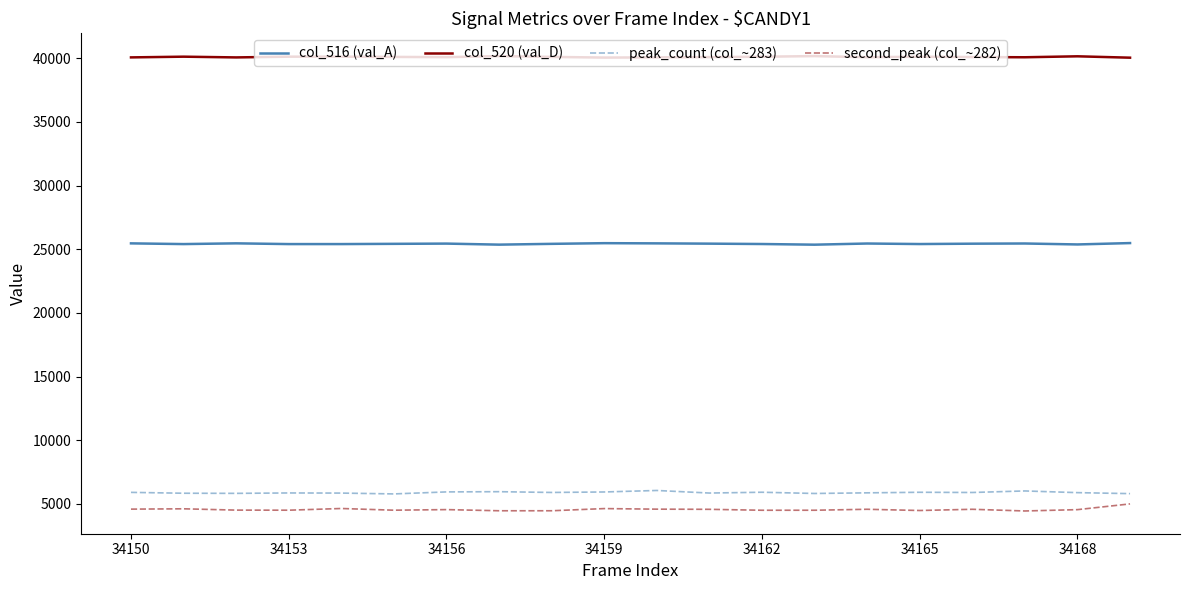

True or false: col_520 (val_D) and peak_count (col_~283) intersect in this chart.

False